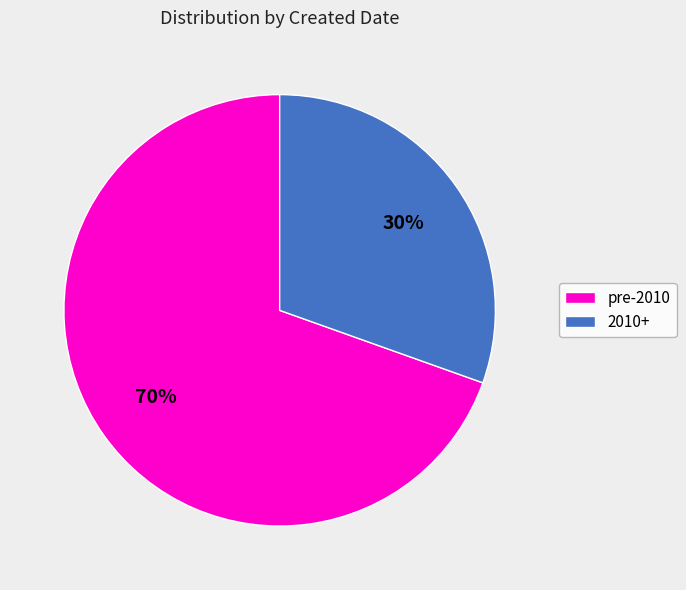

Which has a higher value, pre-2010 or 2010+?

pre-2010